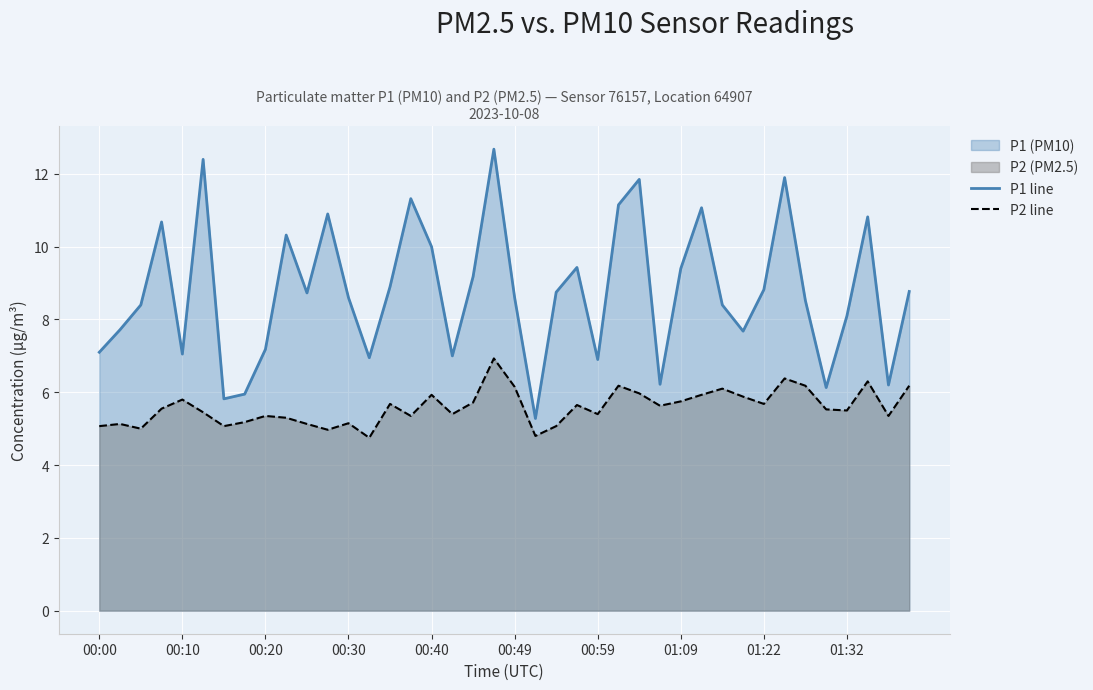

Reading left to right, list all the values displayed in this chart.

P1 line: 7.1	7.7	8.4	10.7	7.0	12.4	5.8	6.0	7.2	10.3	8.7	10.9	8.6	7.0	8.9	11.3	10.0	7.0	9.2	12.7	8.6	5.3	8.8	9.4	6.9	11.2	11.8	6.2	9.4	11.1	8.4	7.7	8.8	11.9	8.5	6.1	8.1	10.8	6.2	8.8
P2 line: 5.1	5.1	5.0	5.5	5.8	5.5	5.1	5.2	5.3	5.3	5.1	5.0	5.2	4.8	5.7	5.3	5.9	5.4	5.7	6.9	6.2	4.8	5.1	5.7	5.4	6.2	6.0	5.6	5.8	5.9	6.1	5.9	5.7	6.4	6.2	5.5	5.5	6.3	5.3	6.2